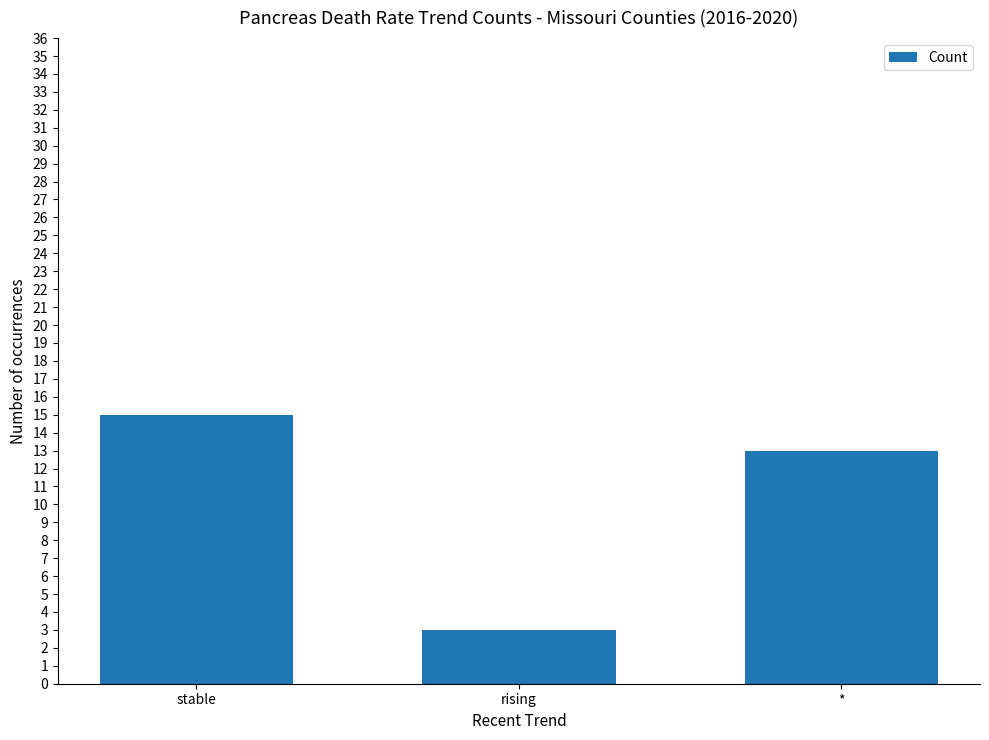

Where is the data nearest to the value 9?

*